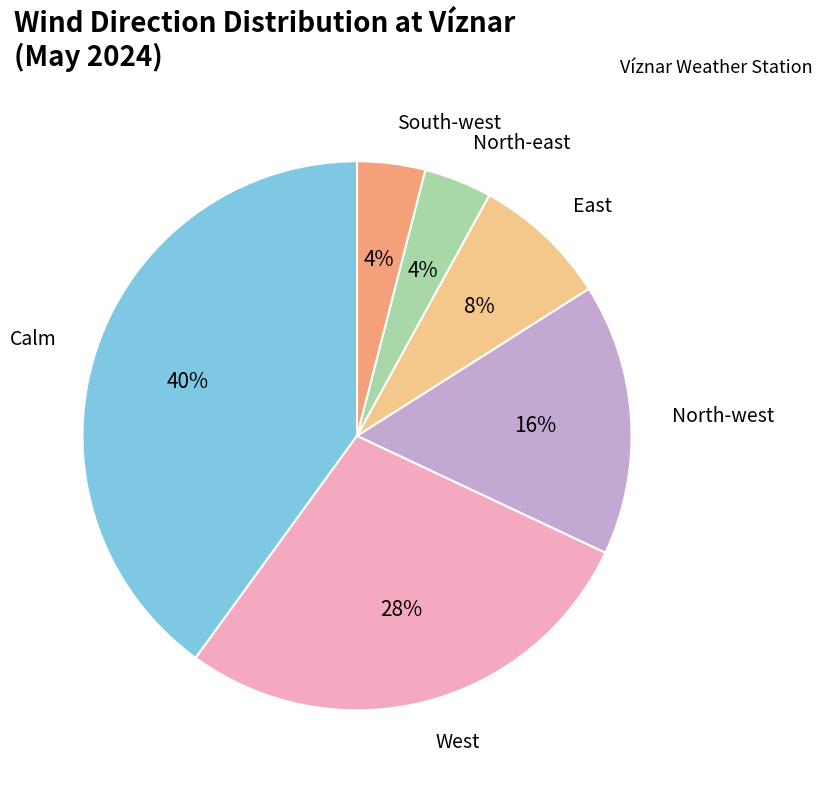

Count the number of slices in the pie.

6